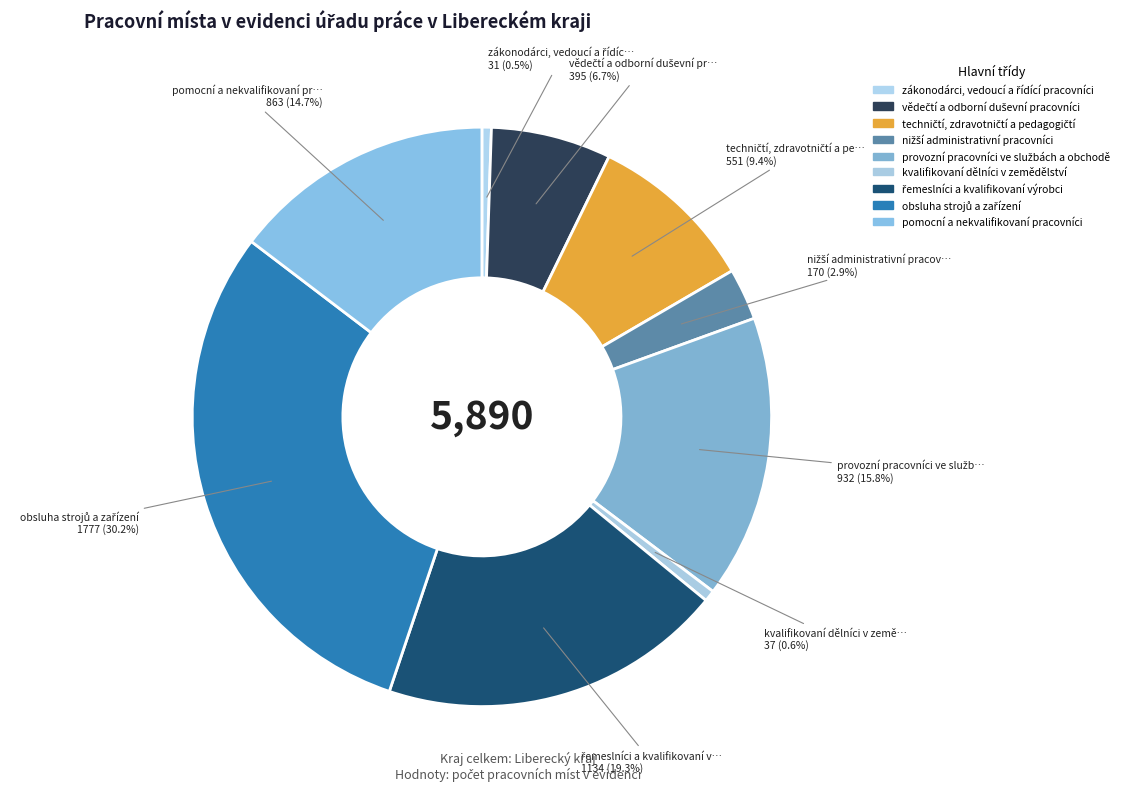

Which slice is the largest?

obsluha strojů a zařízení